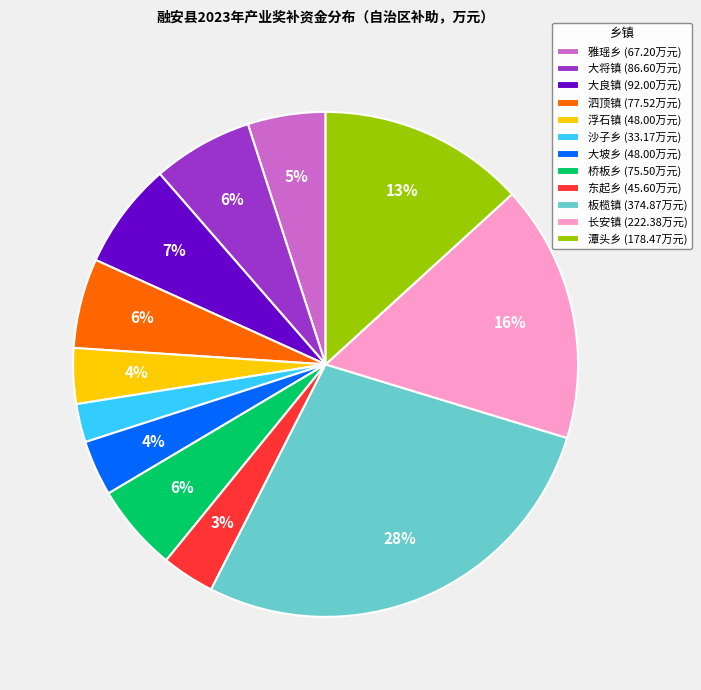

Do 浮石镇 (48.00万元) and 潭头乡 (178.47万元) together represent more than half of the pie?

No